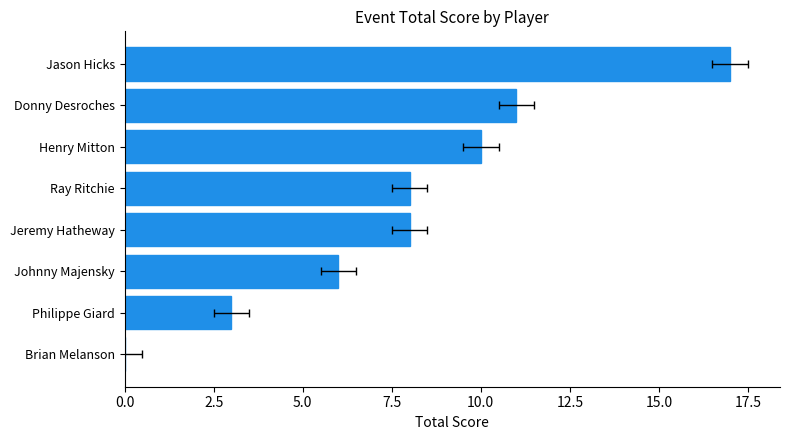

What is the maximum value shown in the chart?

17